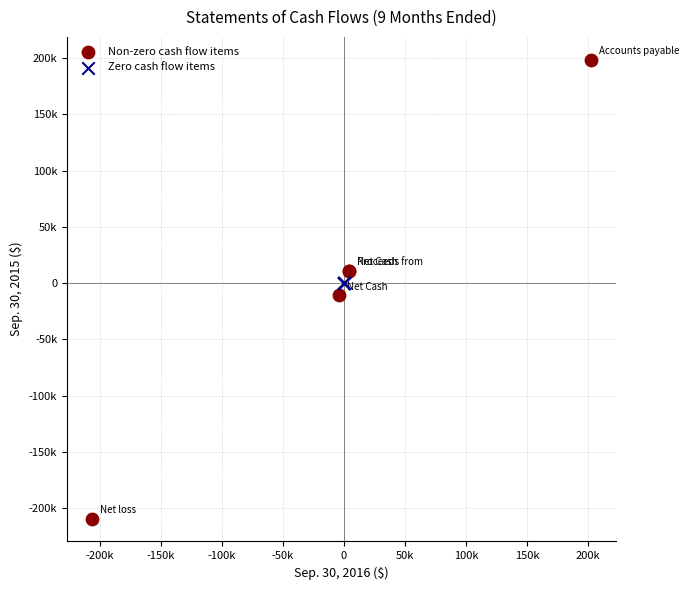

Which series reaches the maximum Y coordinate?

Non-zero cash flow items